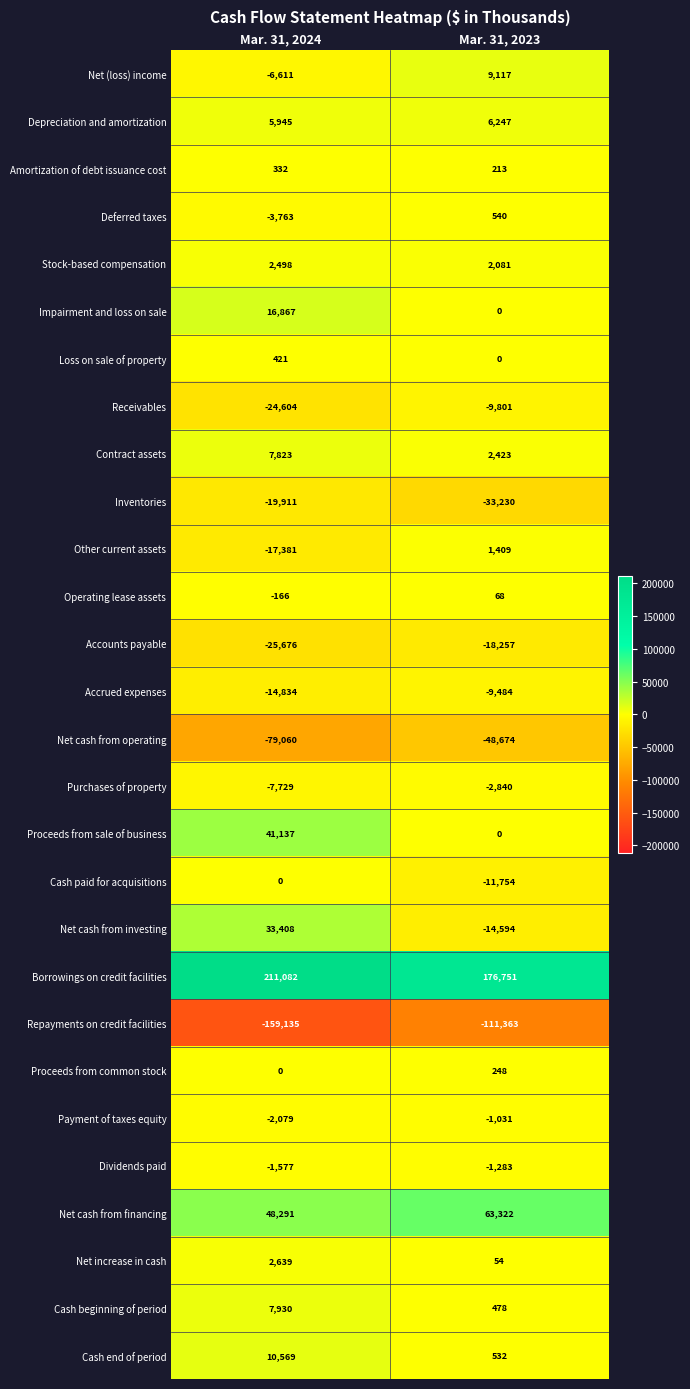

What is the average value of the Accrued expenses series?

-12159